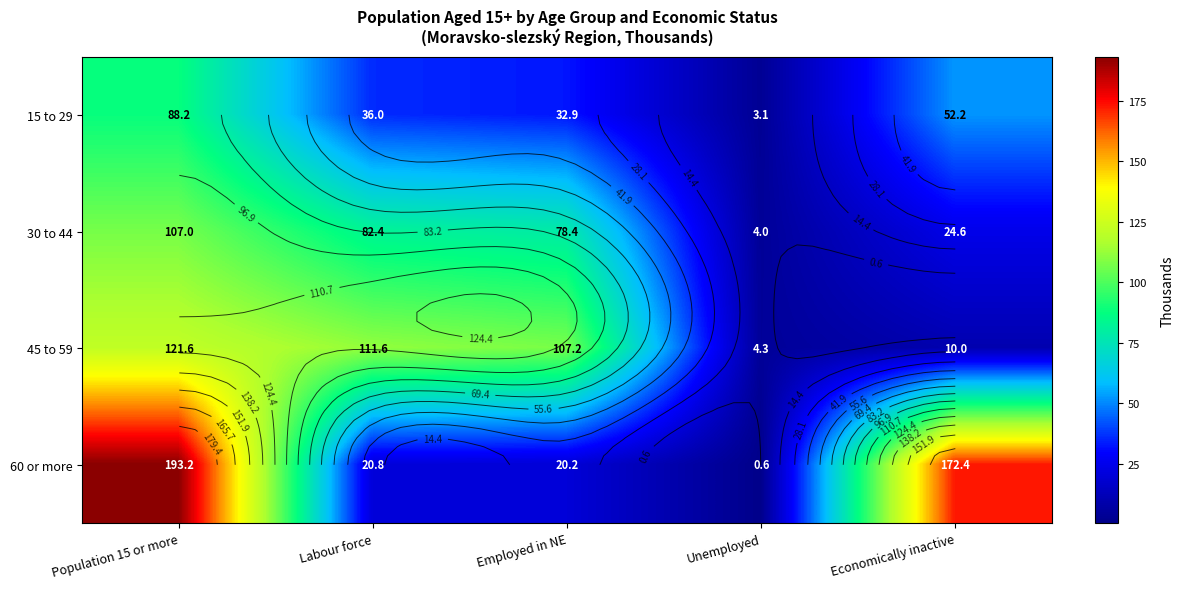

Which category has the highest value across all series?

Population 15 or more